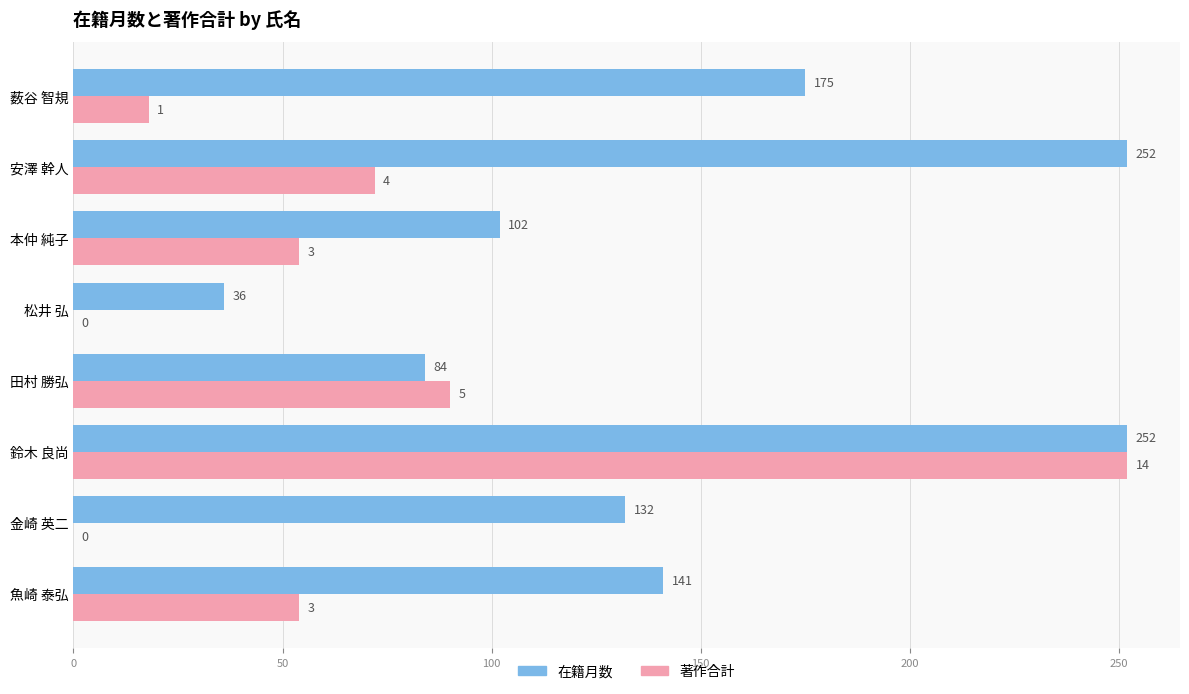

At which label does 著作合計 reach its peak?

鈴木 良尚